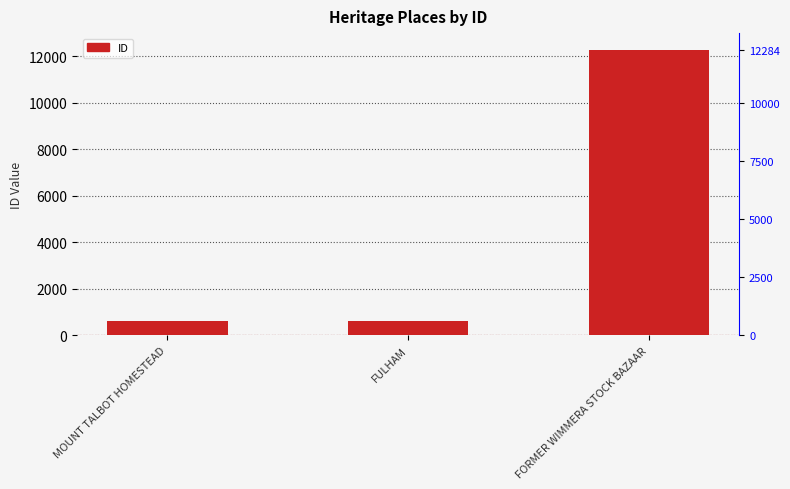

What is the sum of all values?

13491